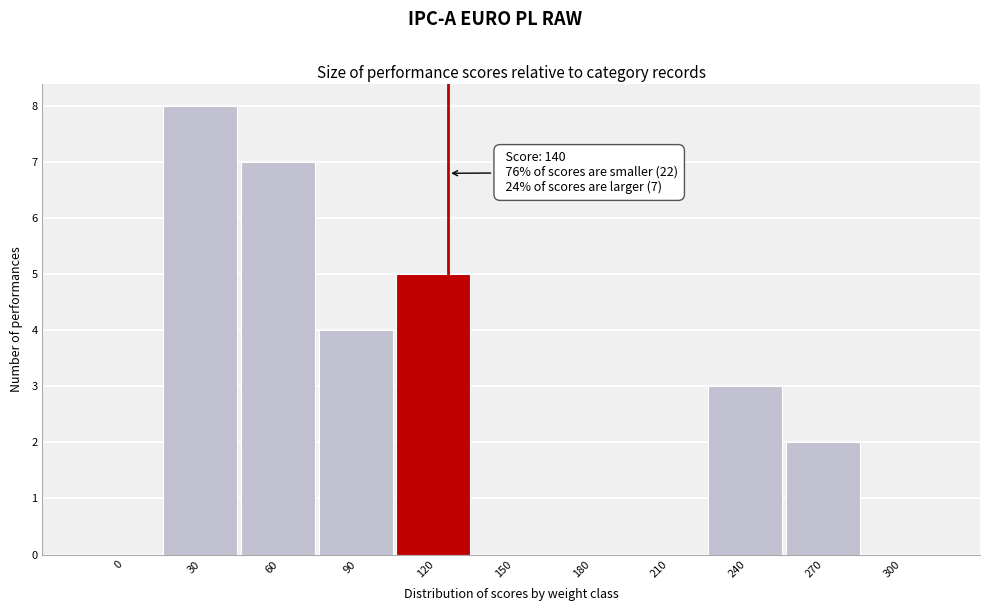

Reading left to right, what are all the values shown in this chart?

0=0	30=8	60=7	90=4	120=5	150=0	180=0	210=0	240=3	270=2	300=0